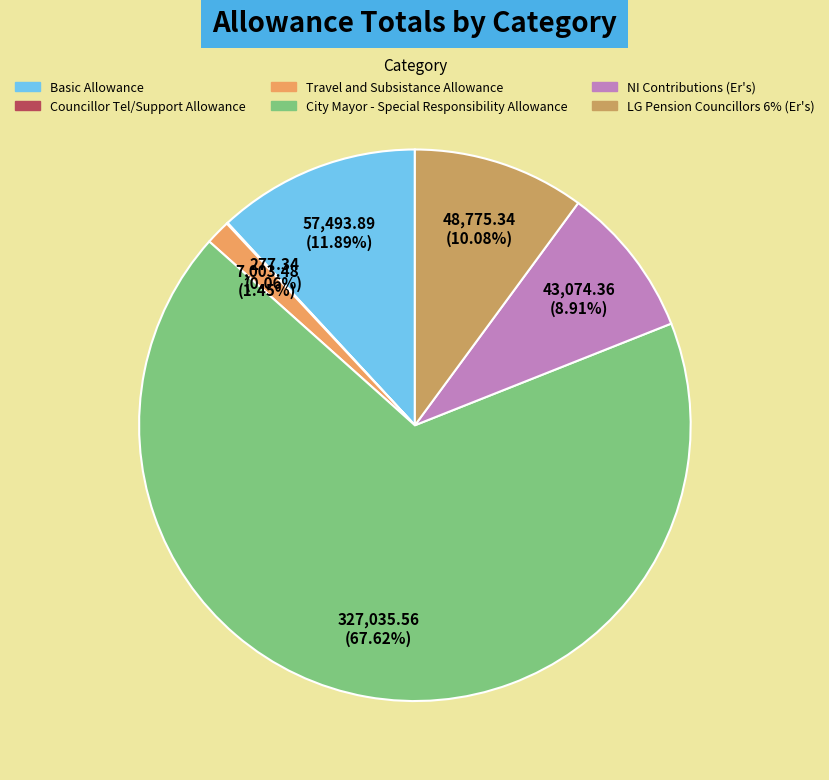

What is the smallest slice in the pie chart?

Councillor Tel/Support Allowance